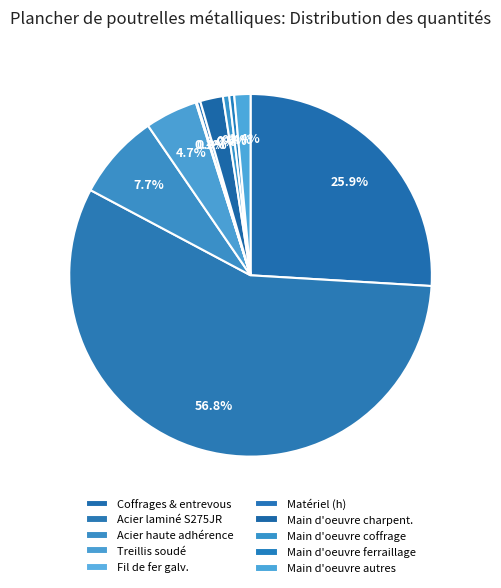

Is there a majority slice in this chart?

Yes